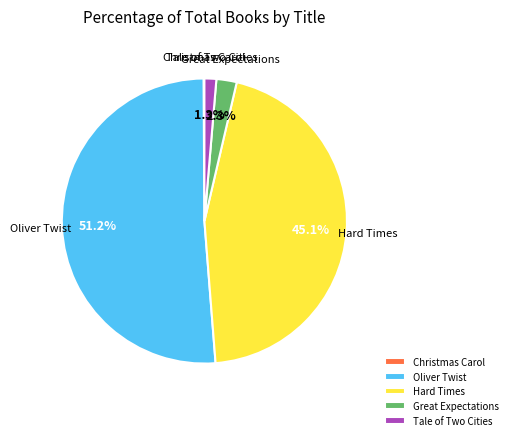

Is there any slice that represents more than half of the pie?

Yes